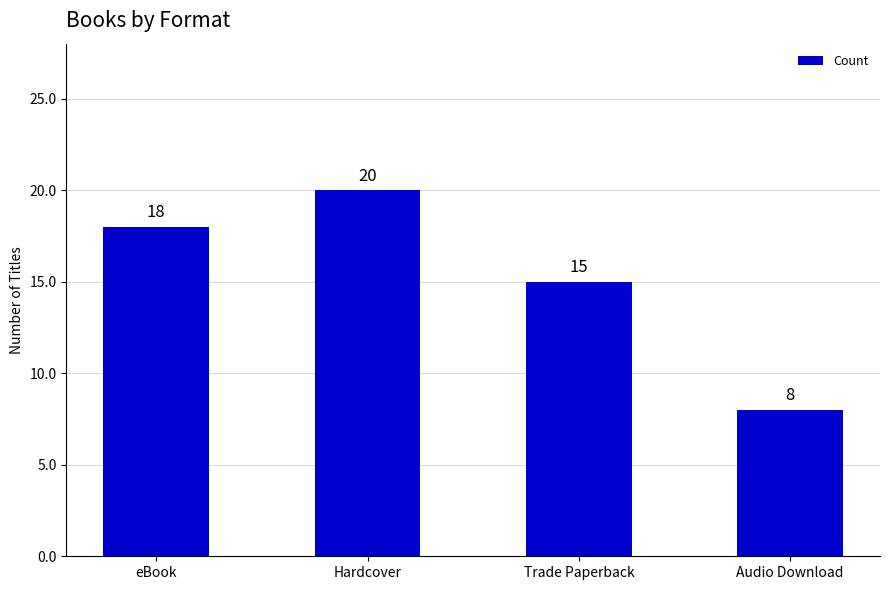

Reading right to left, transcribe all the data shown in this chart.

8	15	20	18